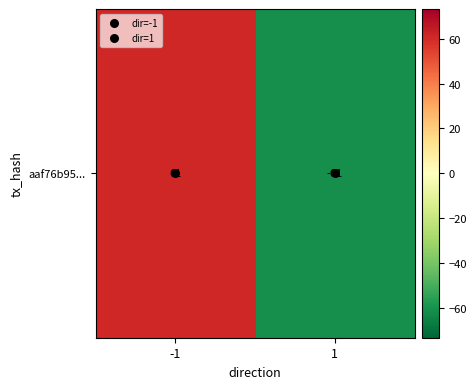

List the labels in order of value, smallest first.

1, -1